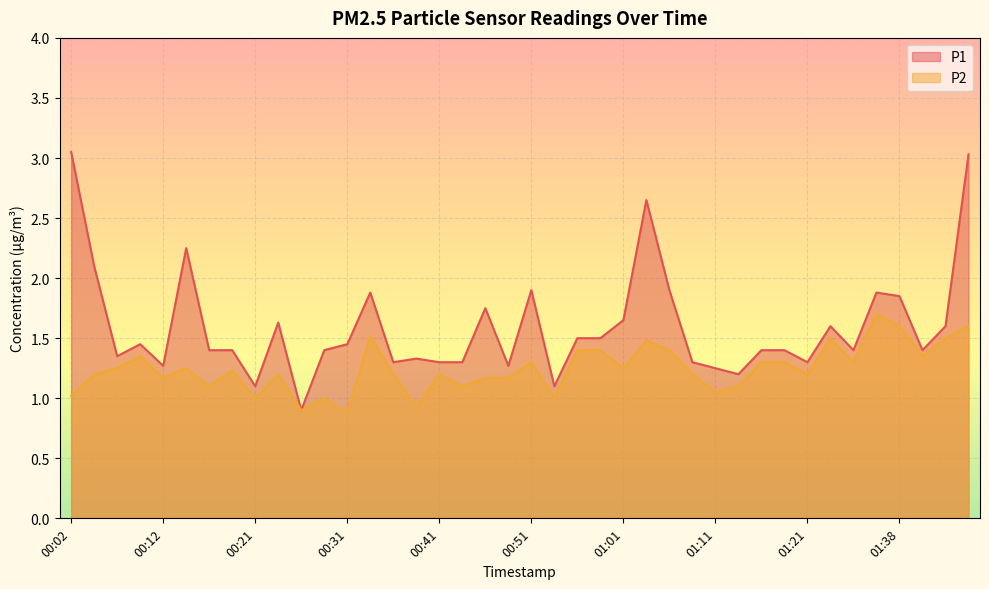

How many categories are shown in the chart?

40